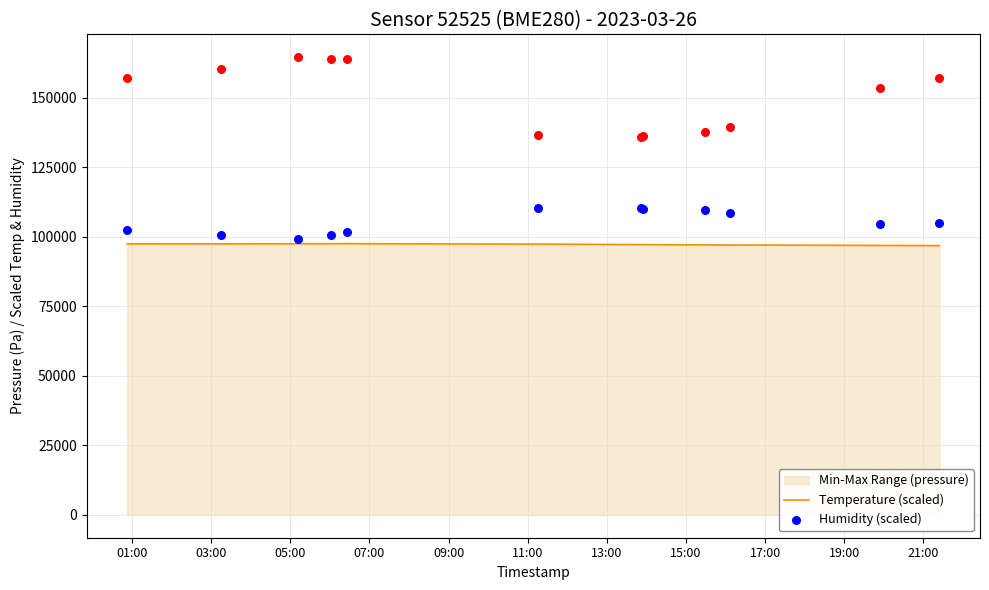

At how many categories does at least one series exceed 160257?

4